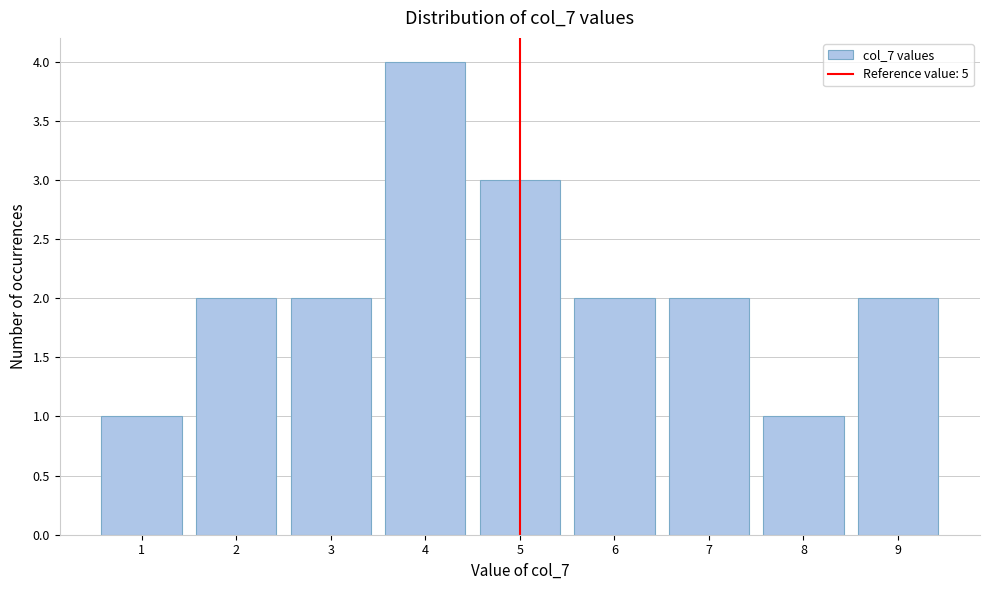

Reading right to left, list all the values displayed in this chart.

2	1	2	2	3	4	2	2	1